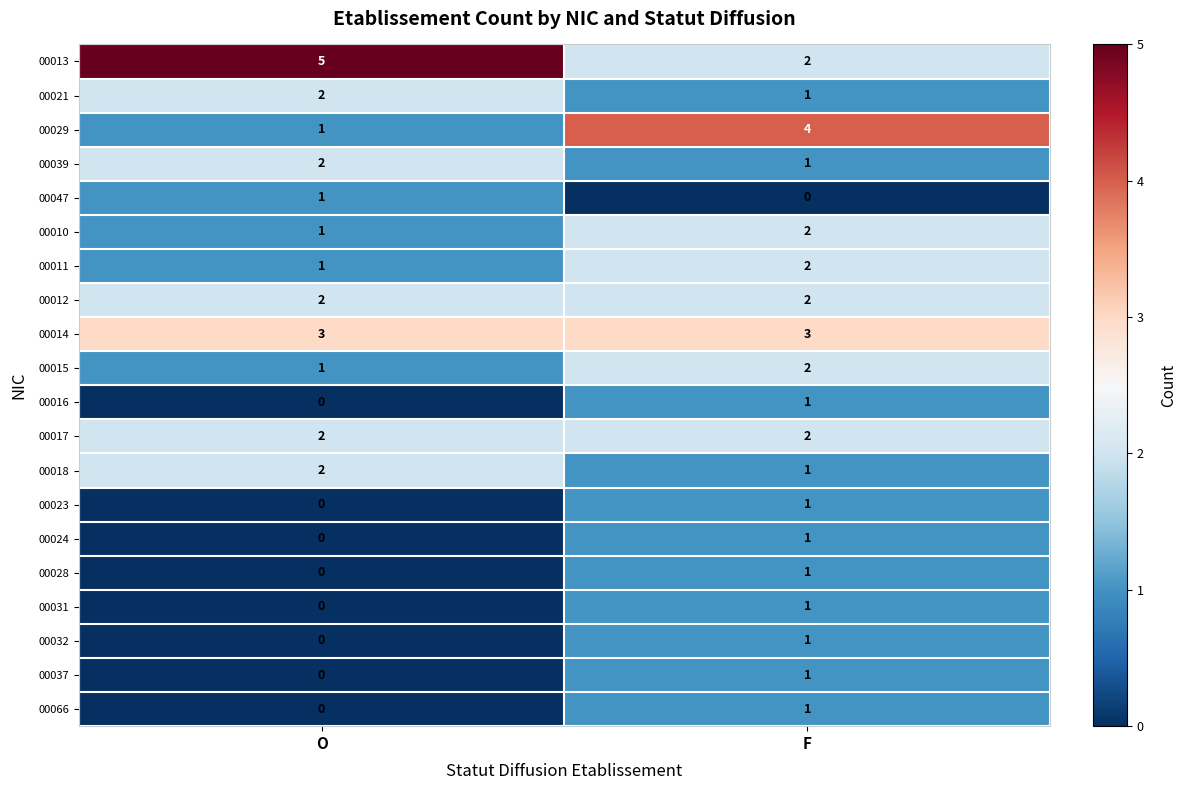

List the labels in order of 00021 value, largest first.

O, F